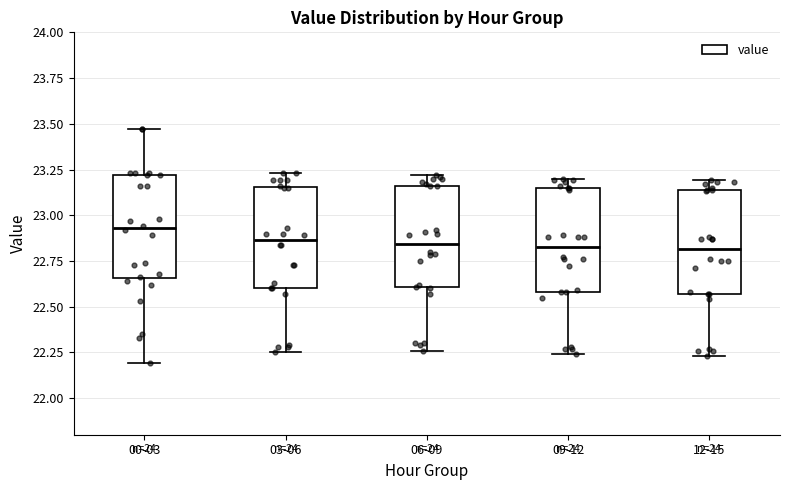

Reading left to right, transcribe this box plot: for each box, give where its median line is, the range the box spans, and where its two whiskers end, as read against the y-axis. The values are not printed on the chart, so give them approximately, as read against the axis.

00-03: median 22.95, box 22.65 to 23.20, whiskers 22.20 to 23.45
03-06: median 22.85, box 22.60 to 23.15, whiskers 22.25 to 23.25
06-09: median 22.85, box 22.60 to 23.15, whiskers 22.25 to 23.20
09-12: median 22.85, box 22.60 to 23.15, whiskers 22.25 to 23.20
12-15: median 22.80, box 22.55 to 23.15, whiskers 22.25 to 23.20